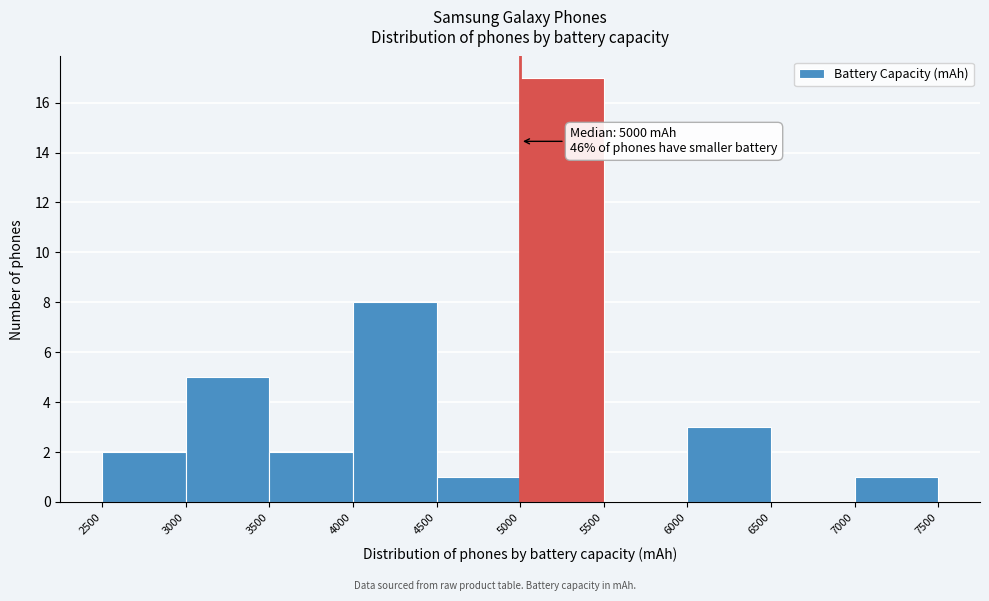

Which range on the x-axis has the tallest bar?

5000 to 5500